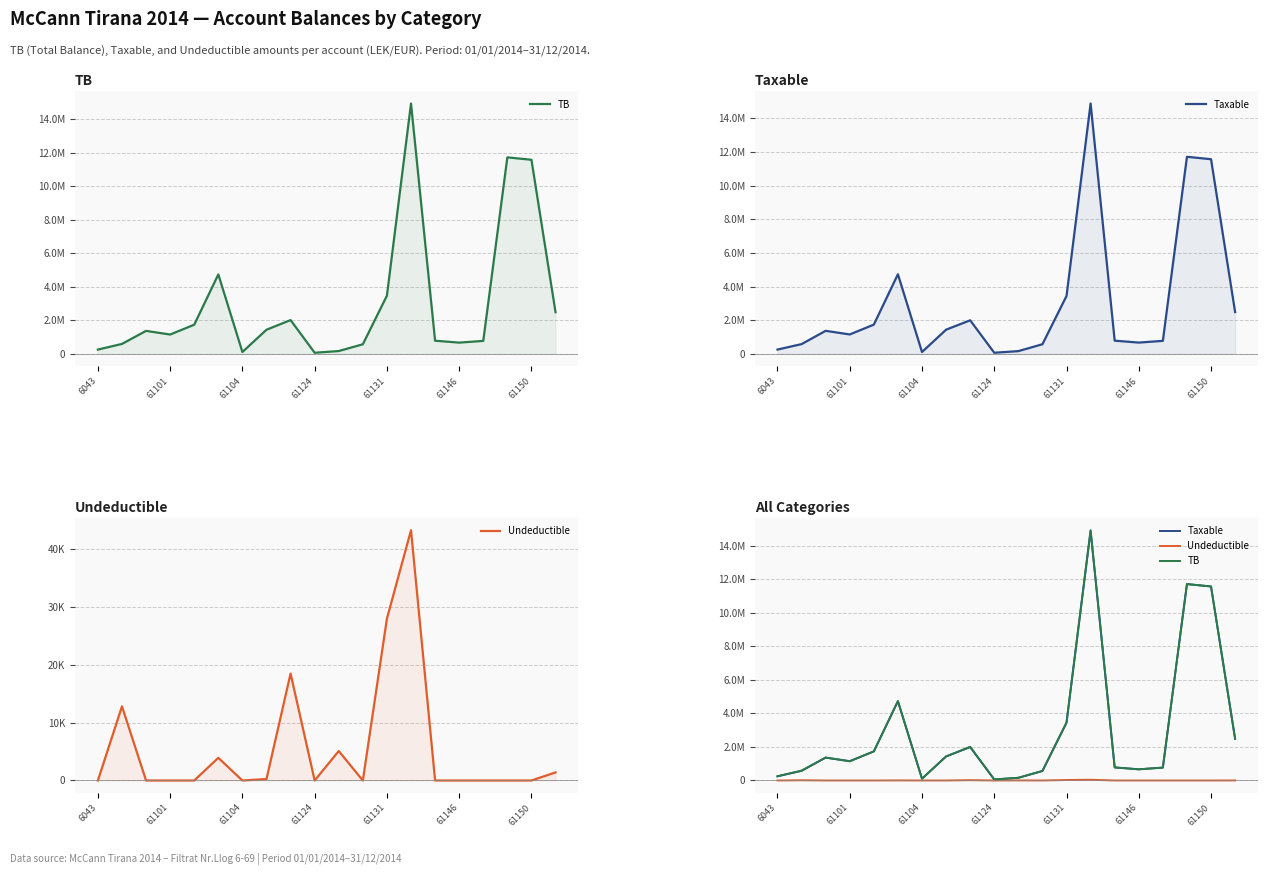

Is it true that TB equals 567460.5 at 11?

True